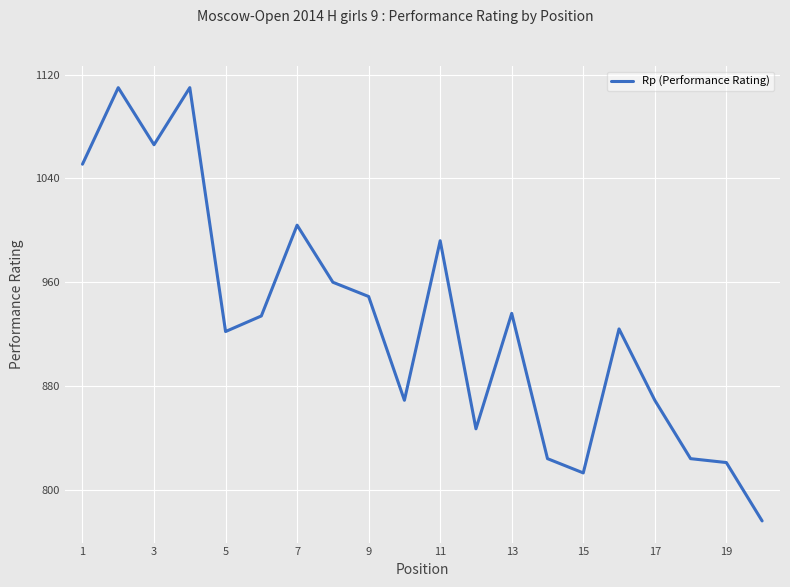

What is the difference between the maximum and minimum values?

334